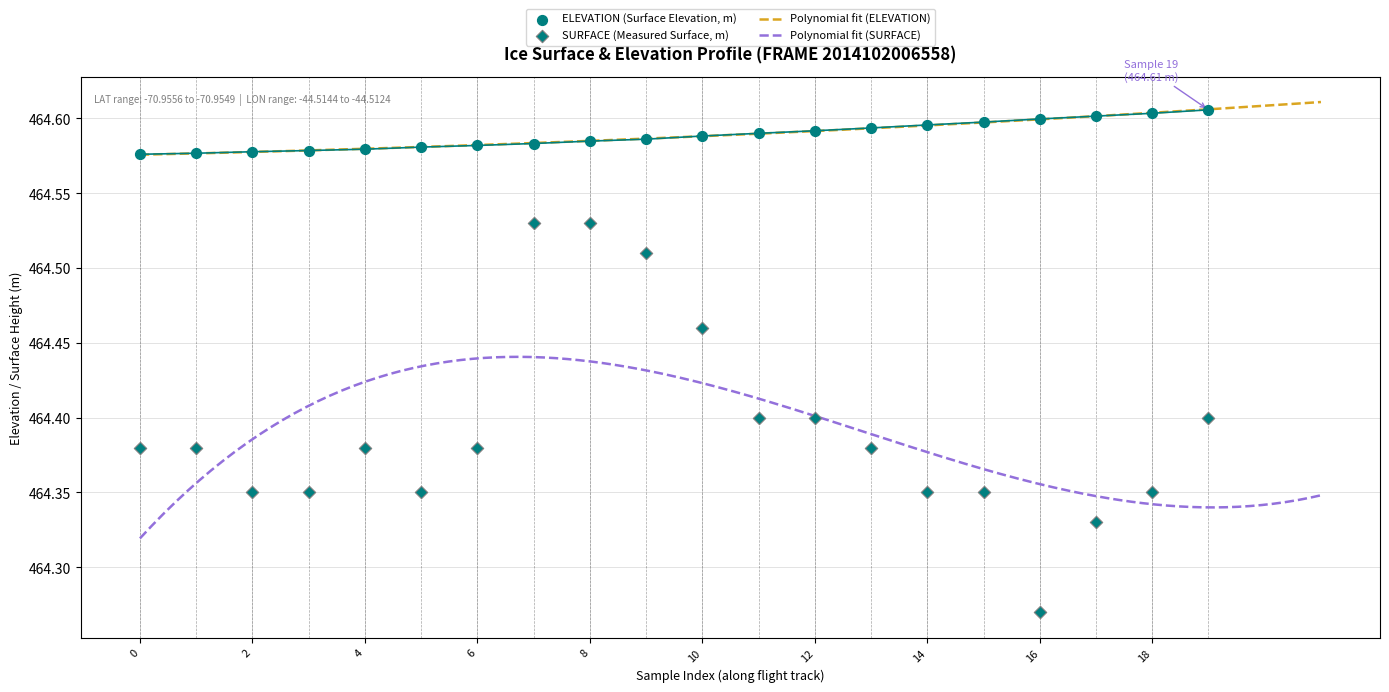

Which series contains the highest Y value?

ELEVATION